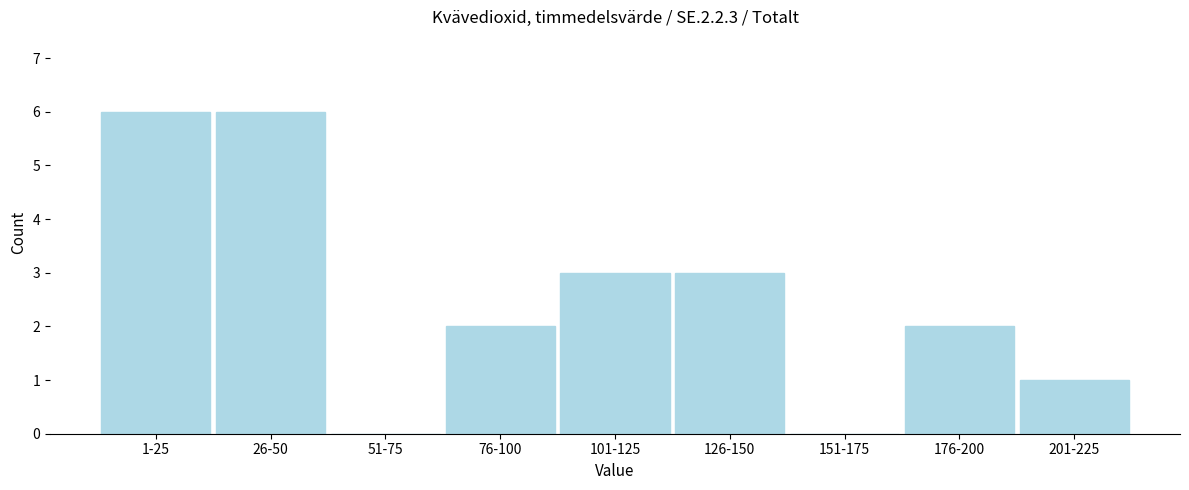

Reading left to right, what are all the values shown in this chart?

1-25=6	26-50=6	51-75=0	76-100=2	101-125=3	126-150=3	151-175=0	176-200=2	201-225=1